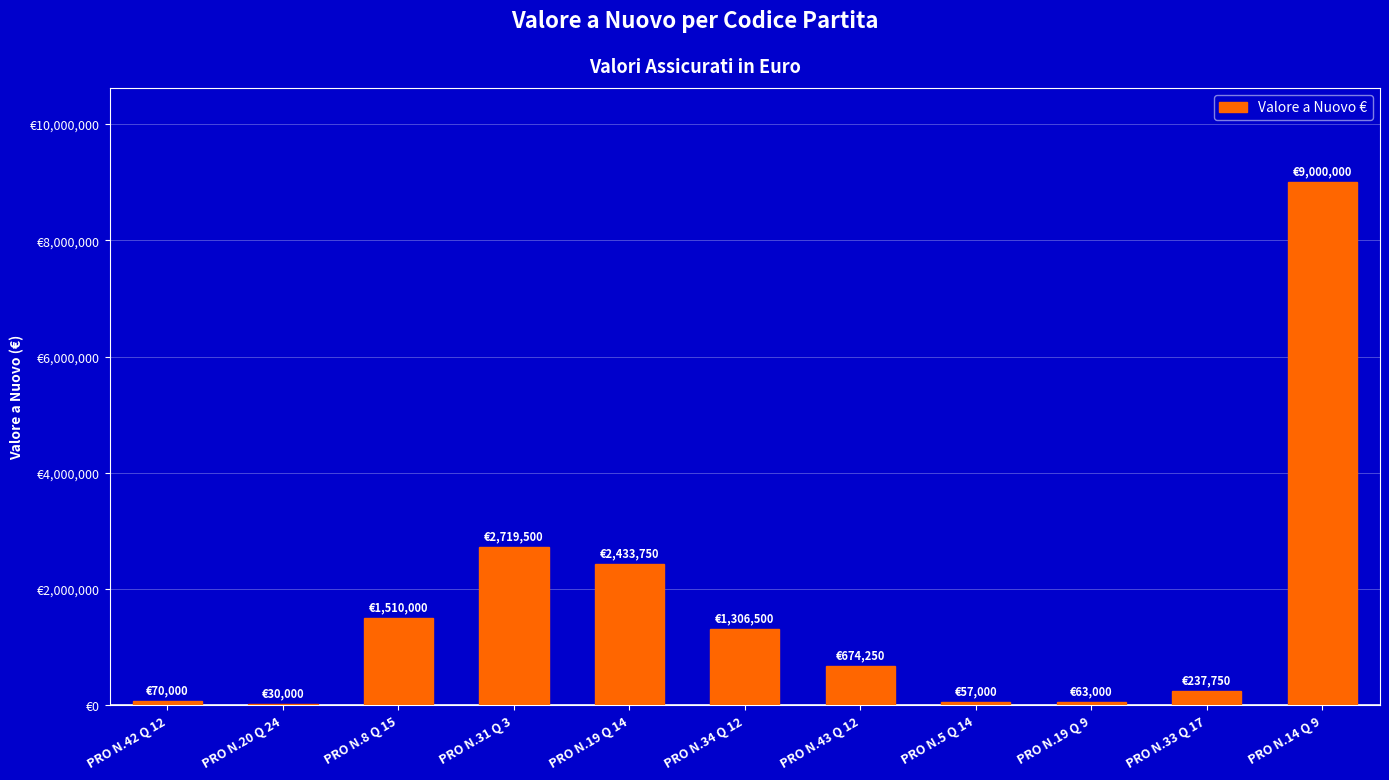

Are the bars horizontal?

No